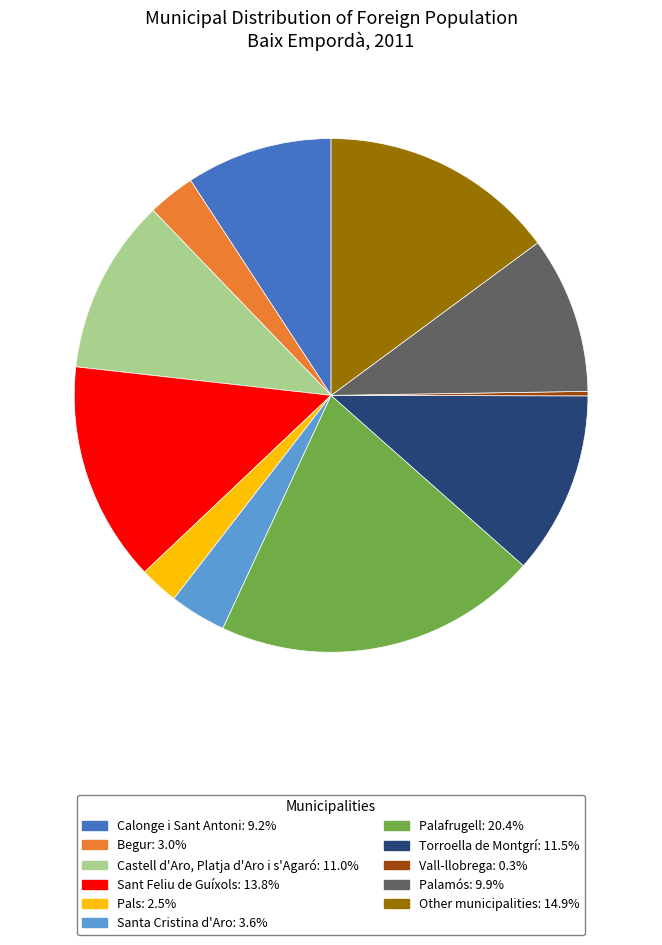

True or false: Begur accounts for 3% of the total.

True